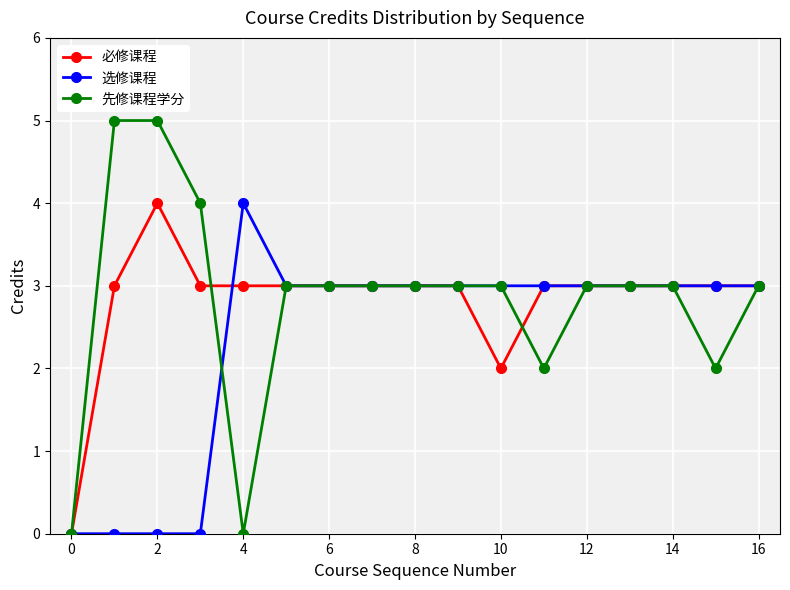

What is the maximum value for 先修课程学分?

5